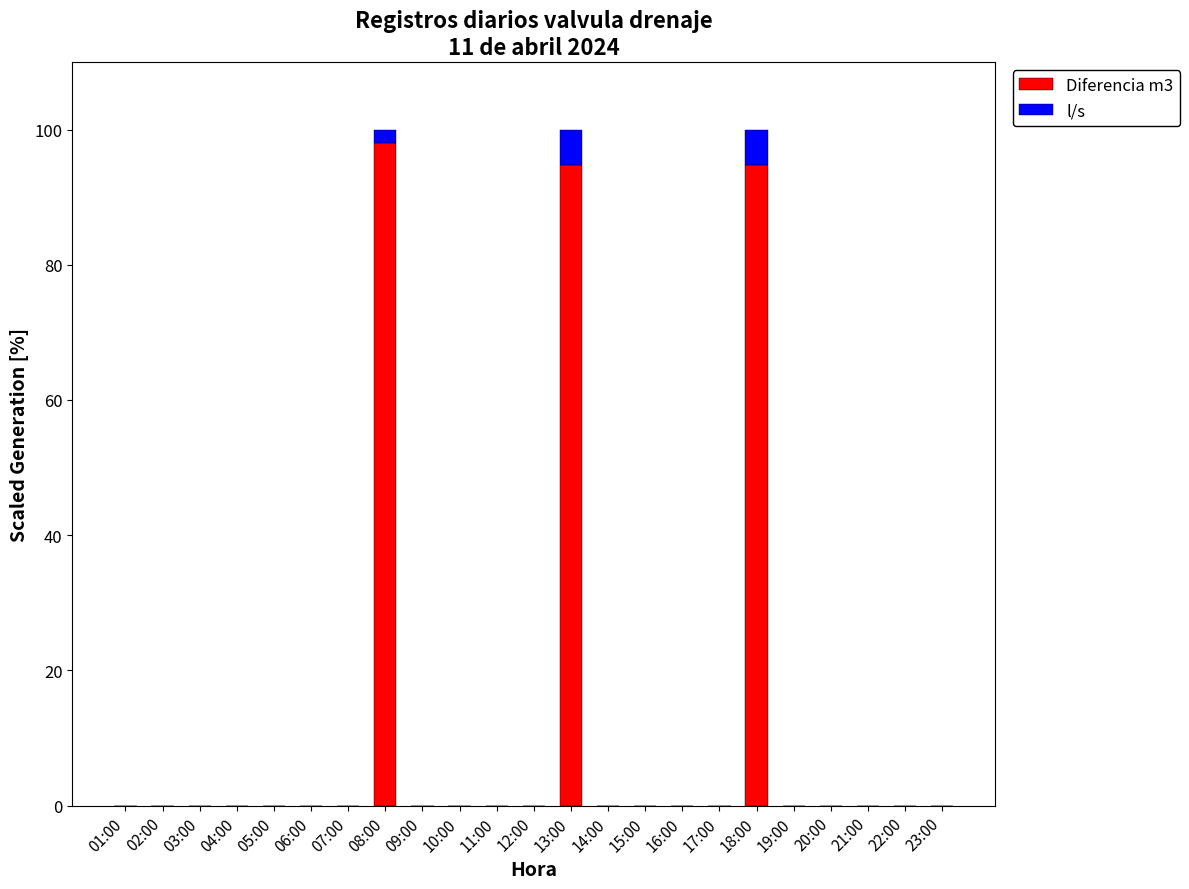

The value of Diferencia m3 at 07:00 is -37.2. True or false?

False